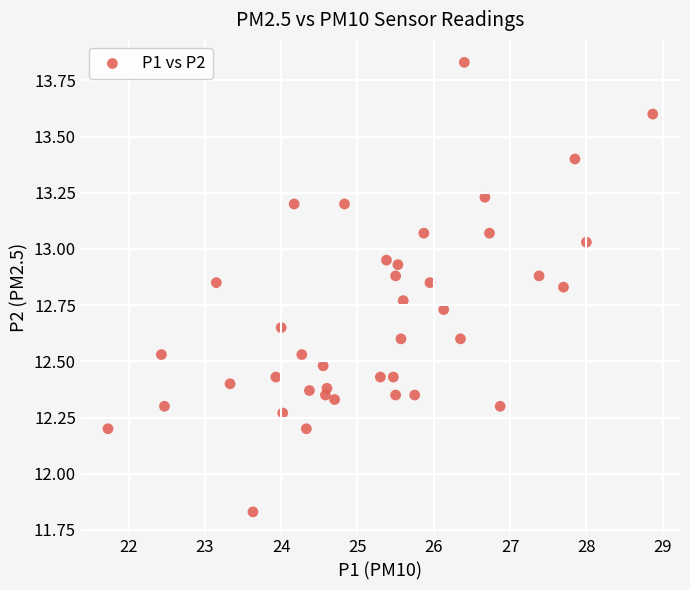

What is the range of X values (max minus min)?

7.1